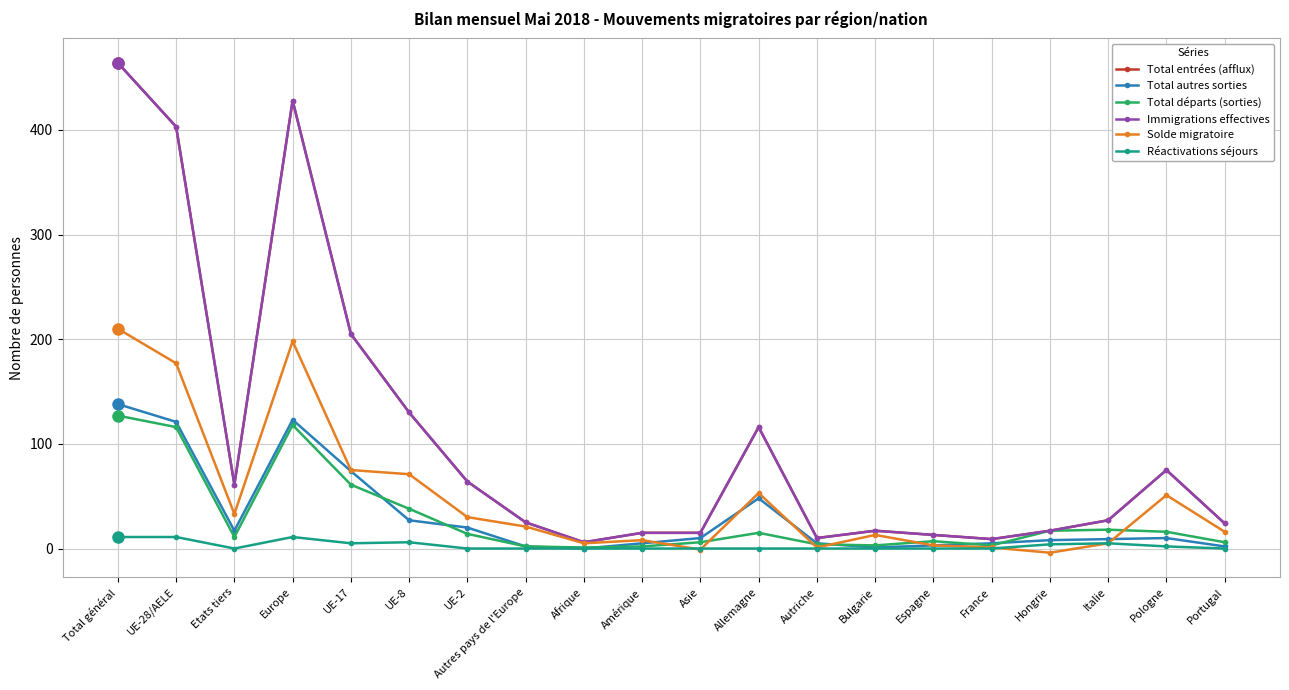

Does the chart have visible grid lines?

Yes